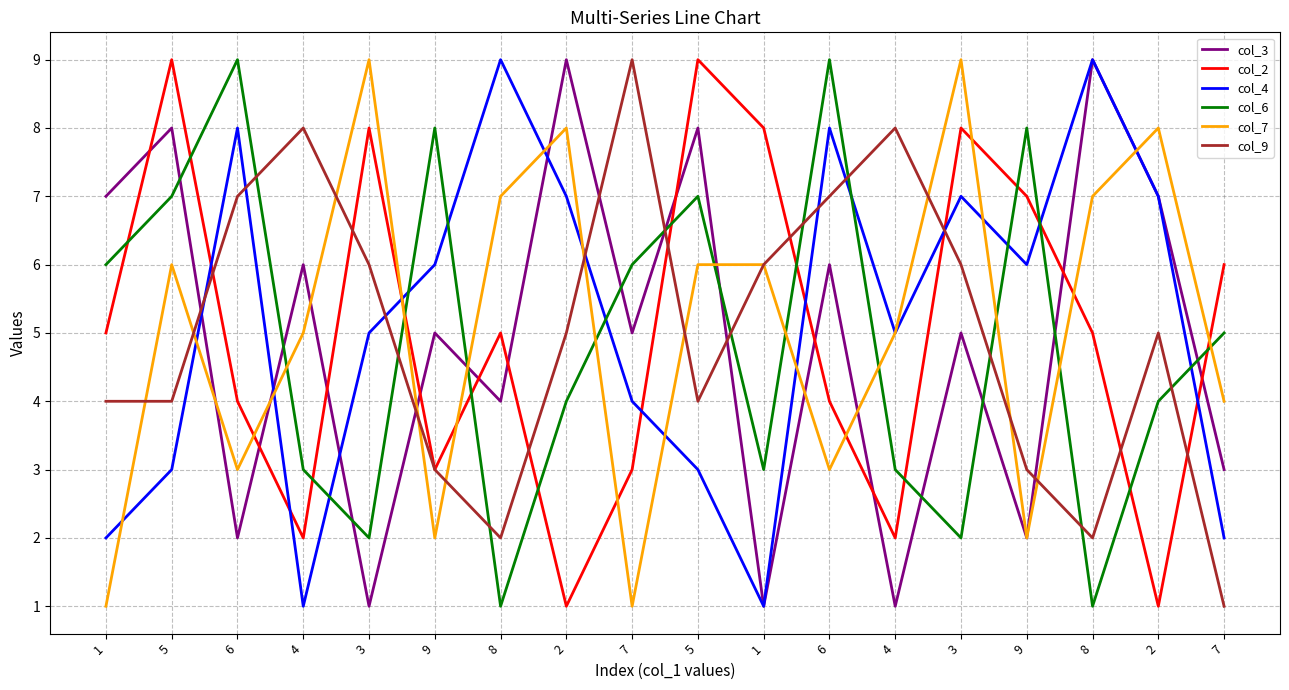

Between 5 and 8, which is larger?

8